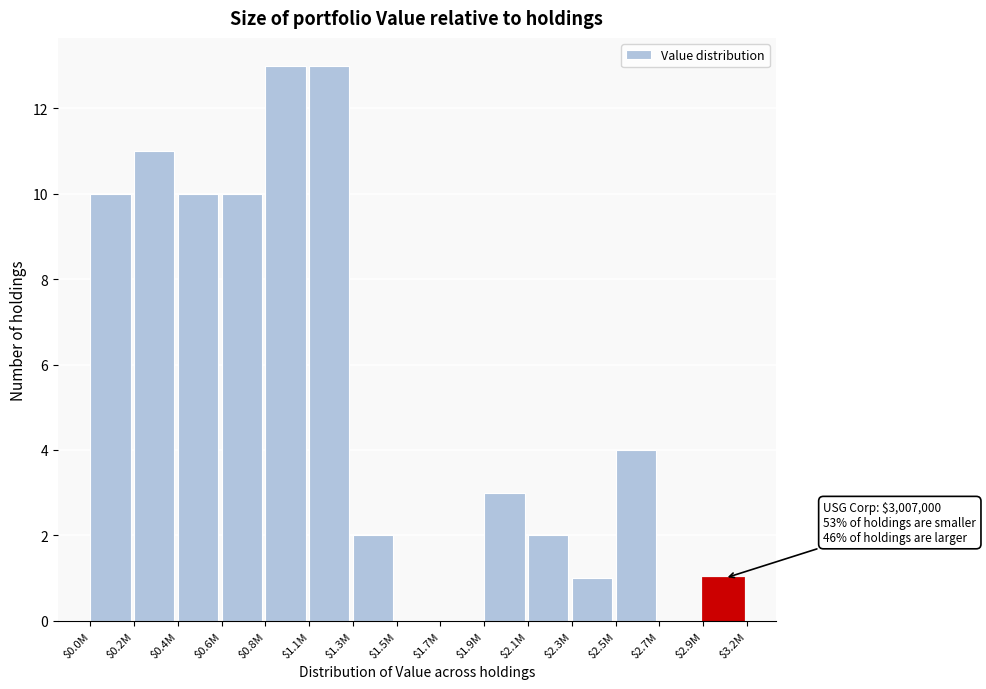

What is the sum of all values?

80